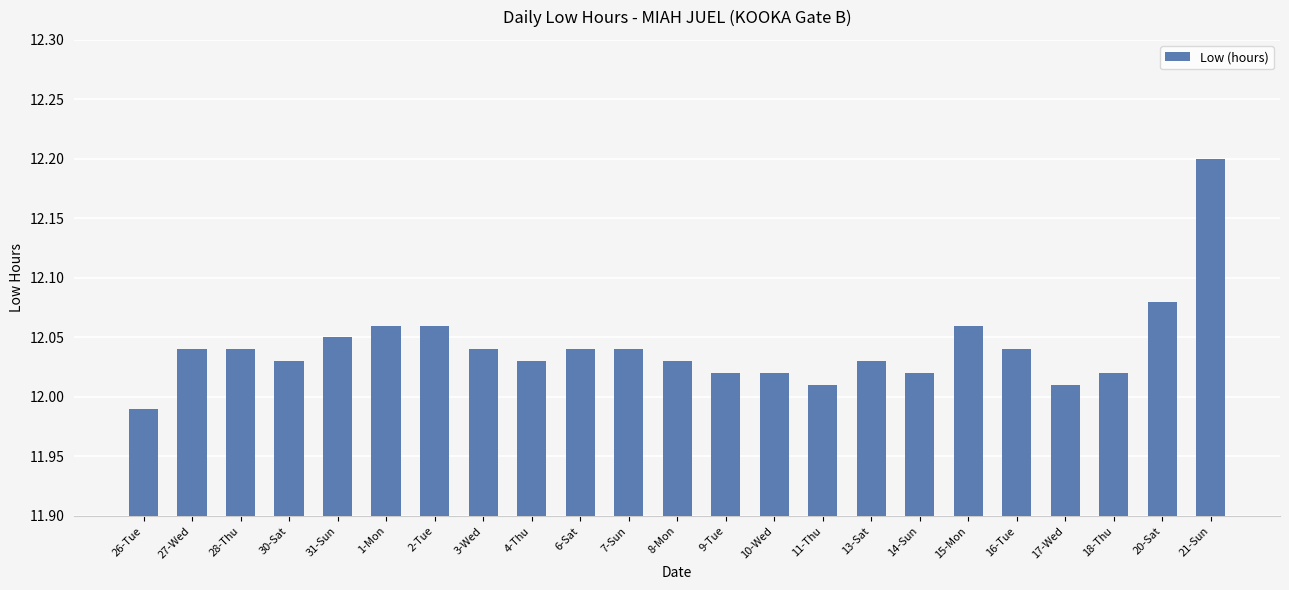

How many bars are there in total?

23